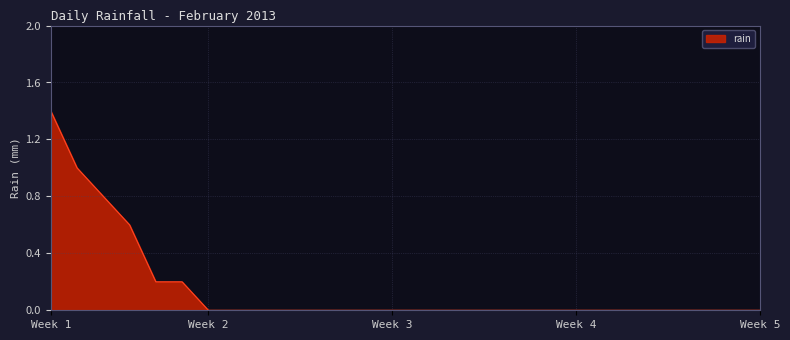

What is the difference between the maximum and minimum values?

1.4